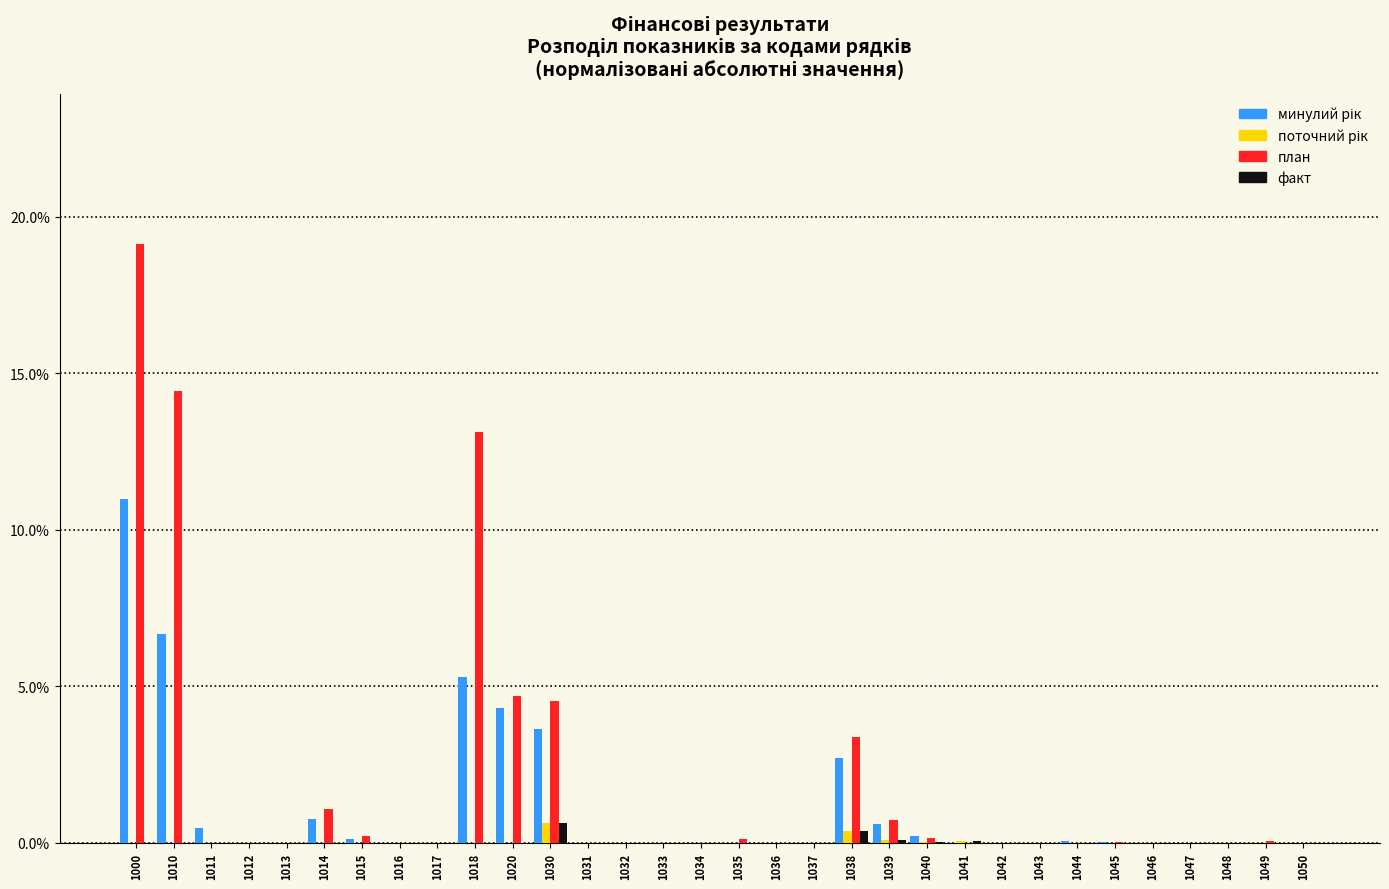

What is the maximum value shown in the chart?

19.1